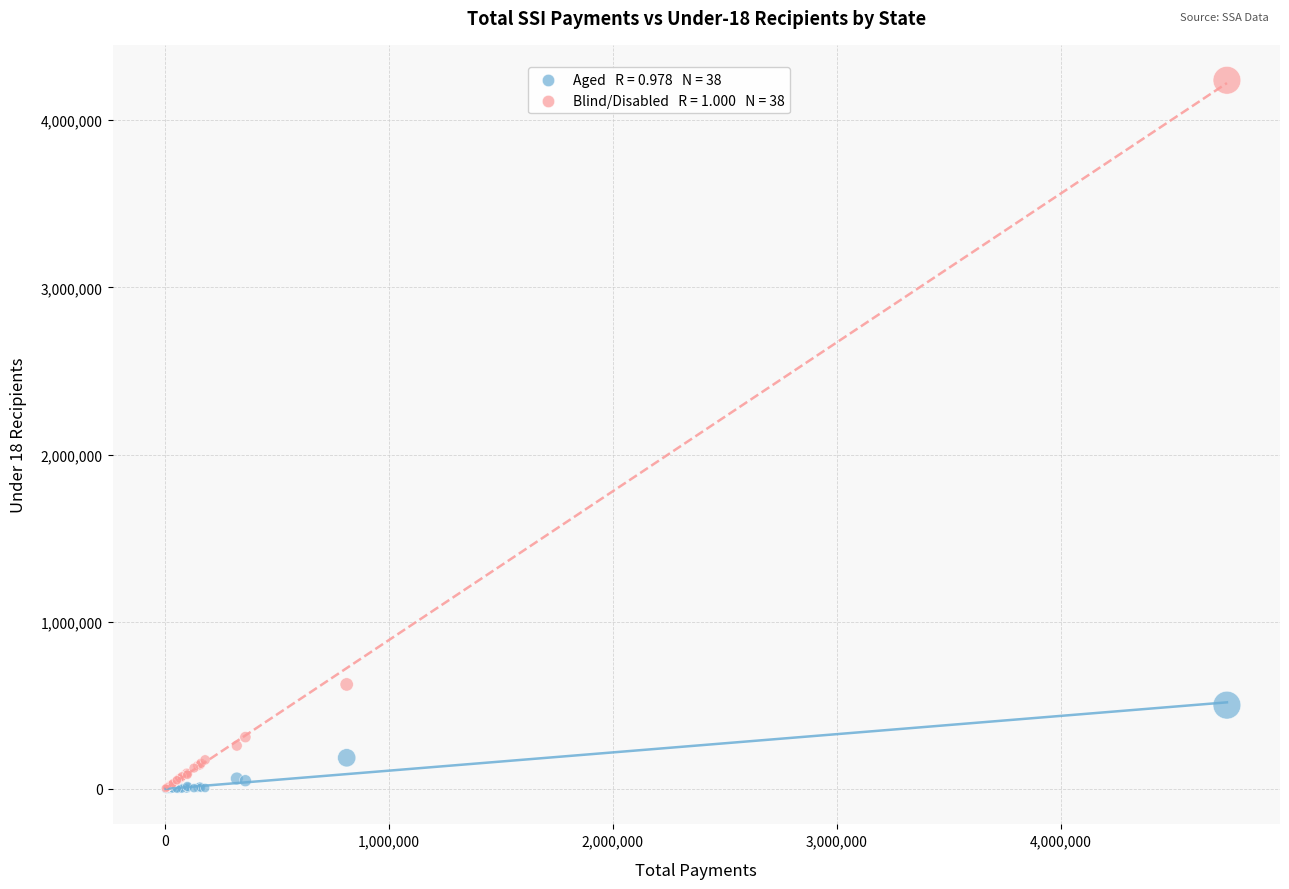

Across all series, what Y value is closest to 2119500?

625364